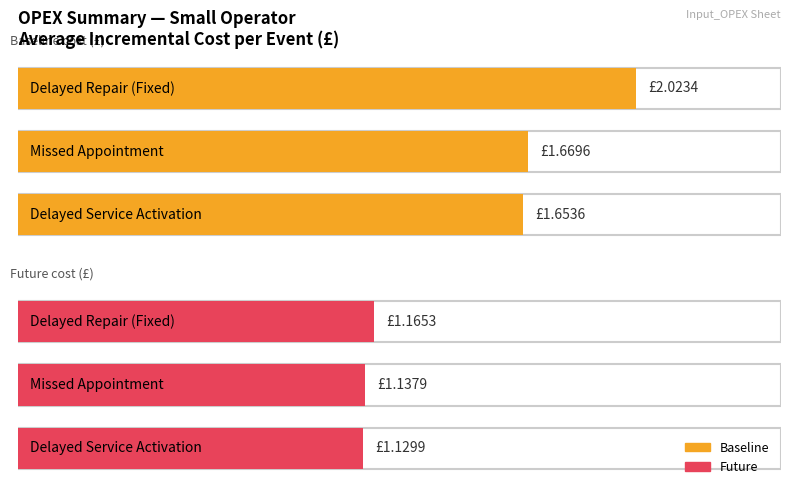

How many groups of bars are there?

3